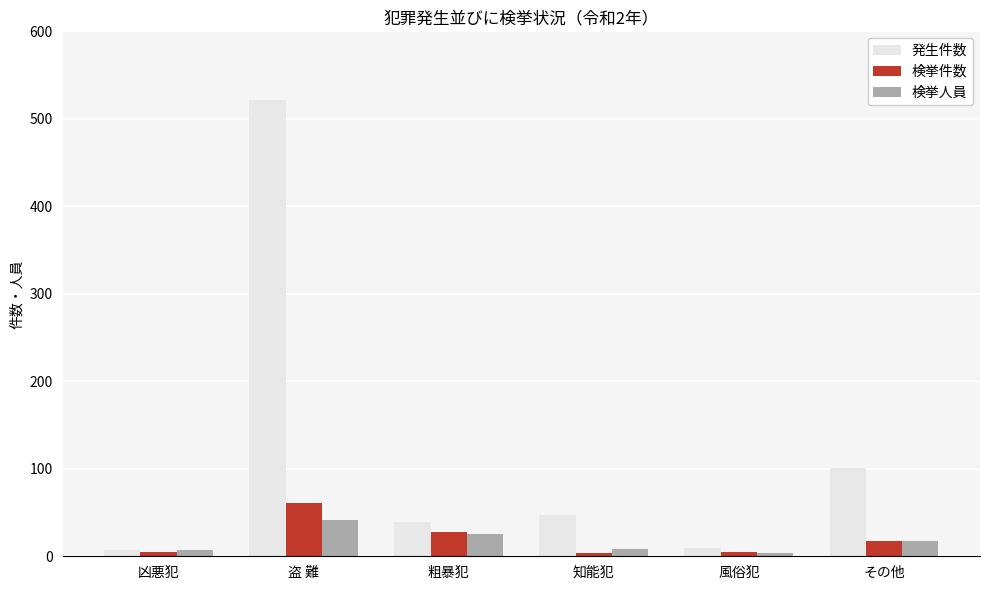

What position from the left is 知能犯?

4